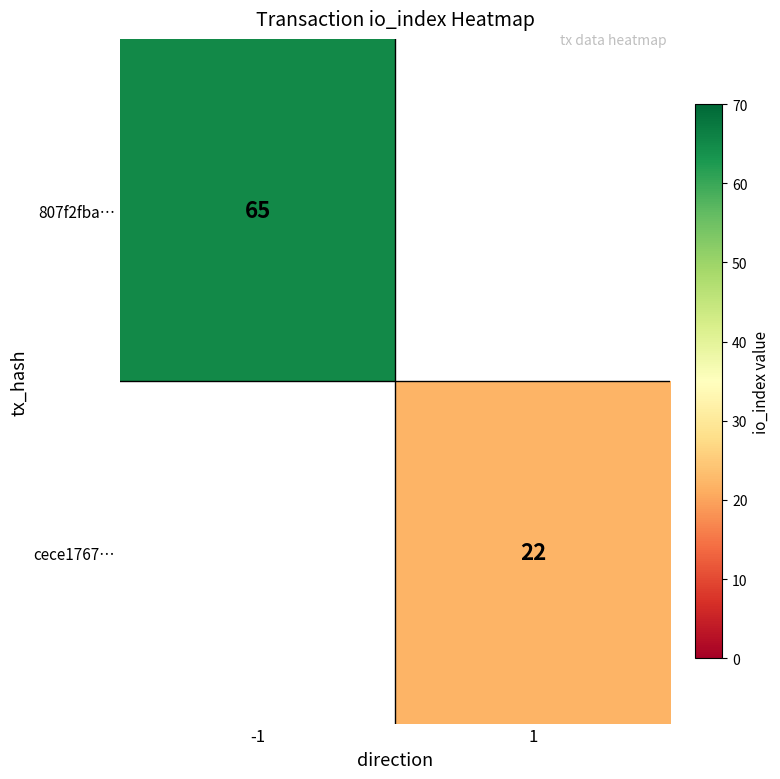

The 807f2fba… series shows 65 at -1. True or false?

True